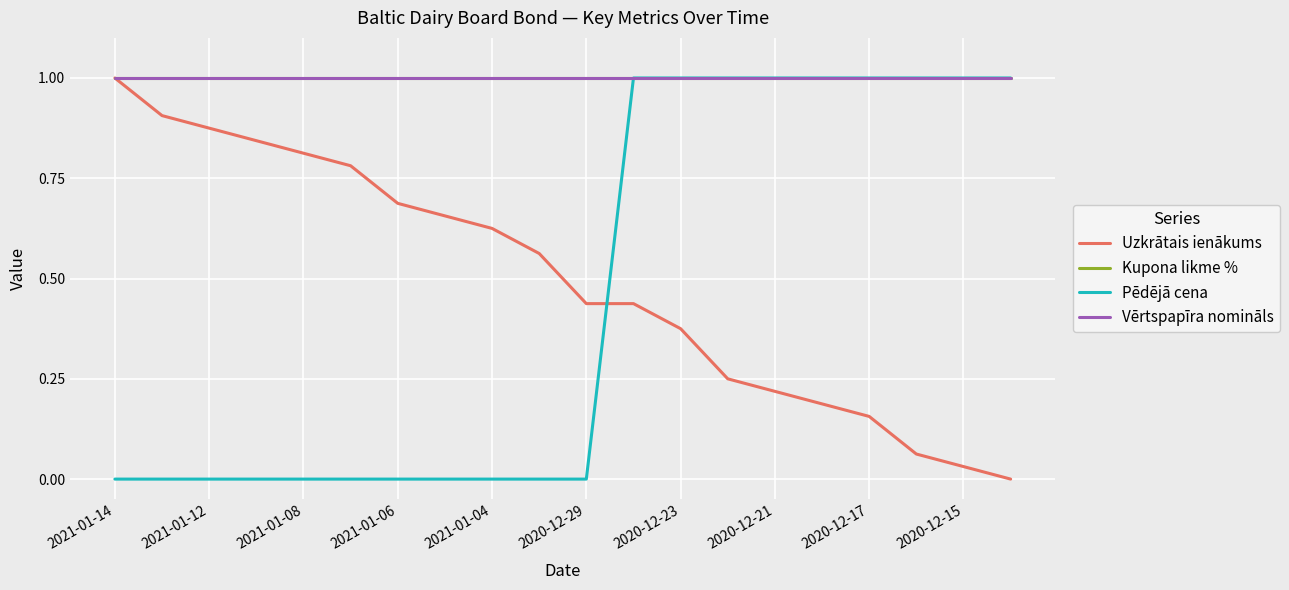

What is the sum of all Kupona likme % values?

20.0